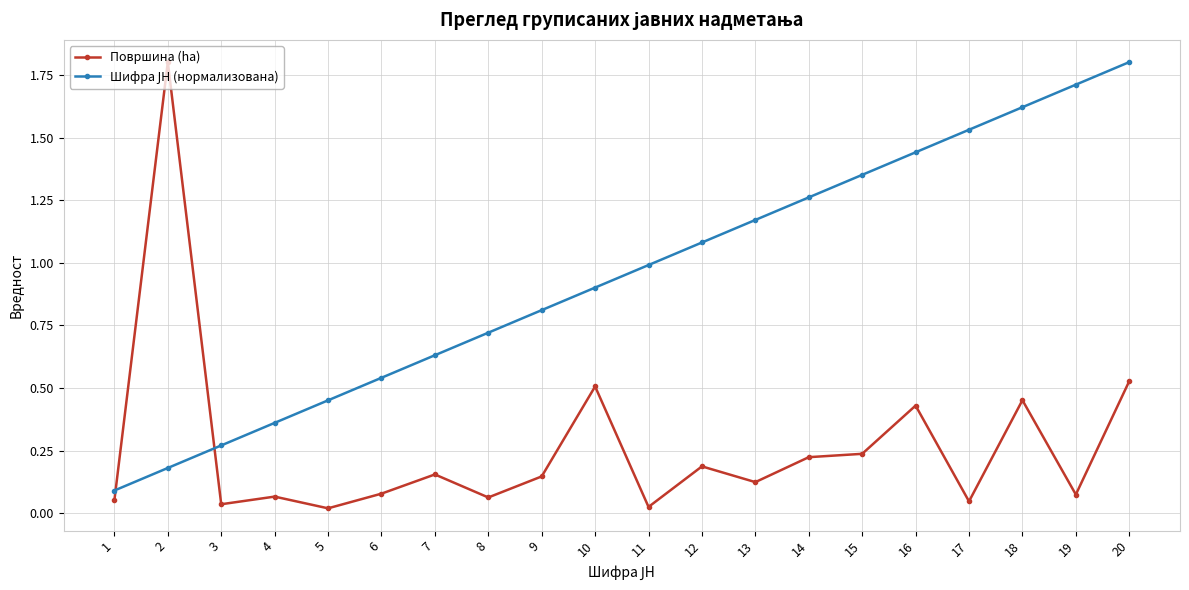

What is the maximum value shown in the chart?

1.8